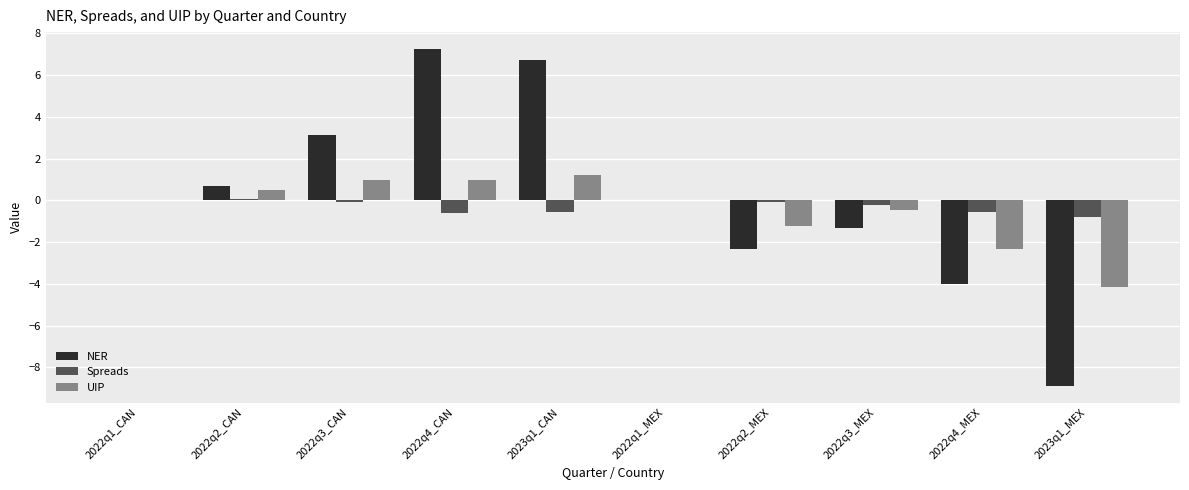

What is the highest value of the NER series?

7.3